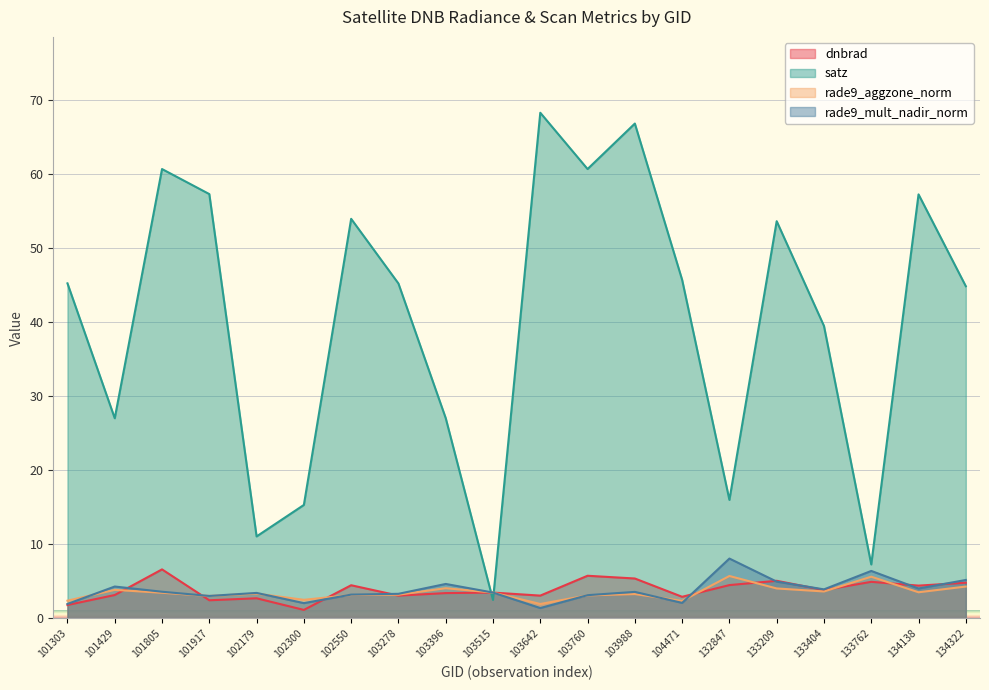

What is the total value across all series at 103278?

54.8